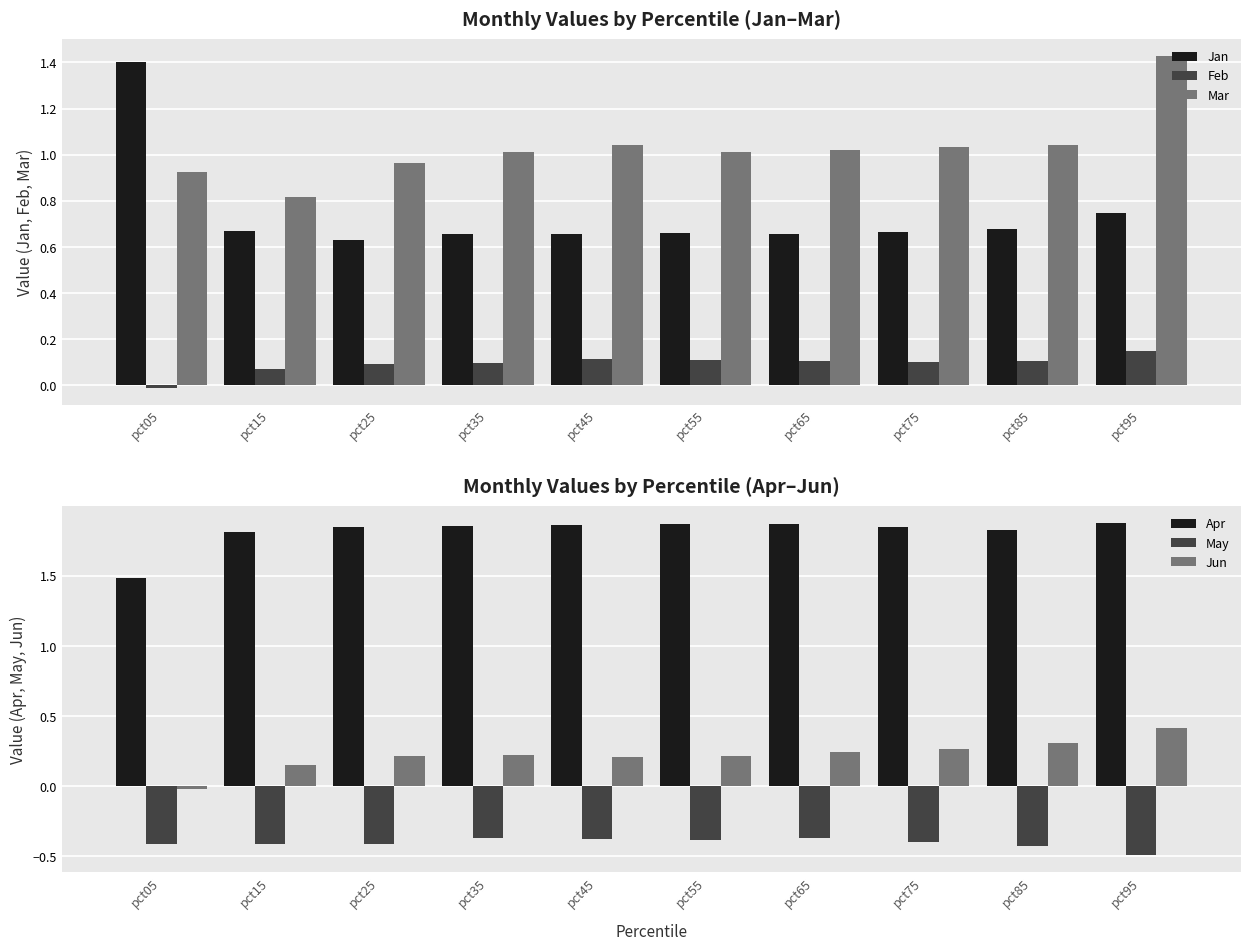

At which category is the sum across all series the highest?

pct95